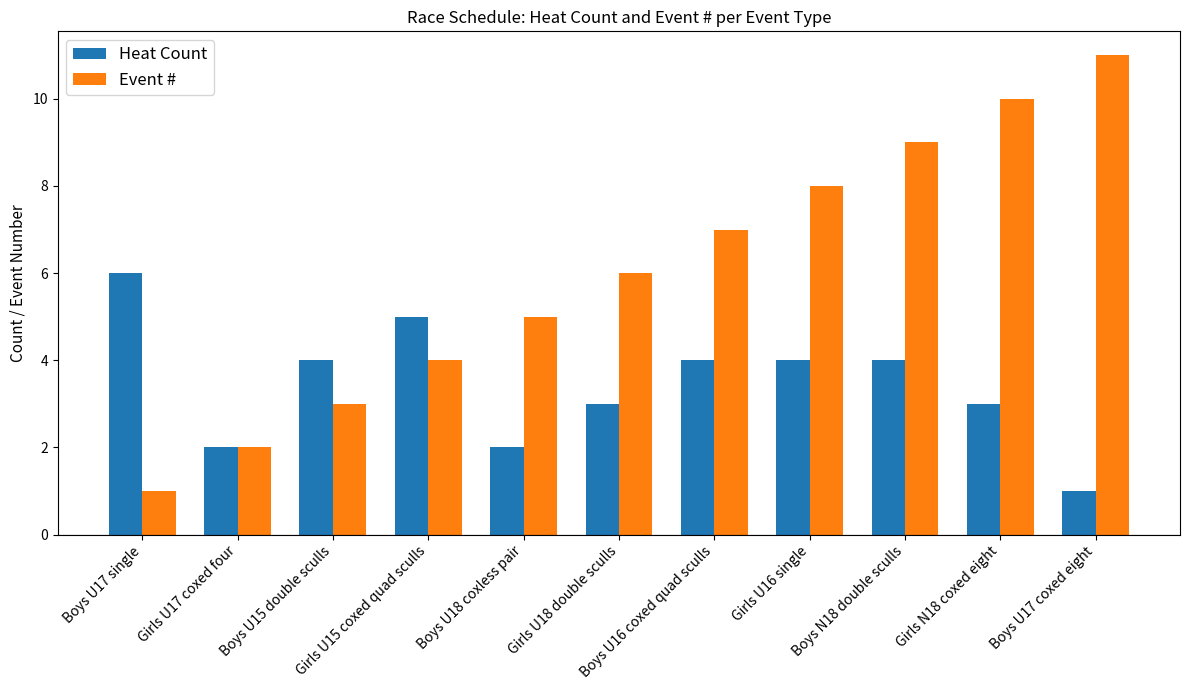

List the series in order of their overall mean, highest first.

Event #, Heat Count